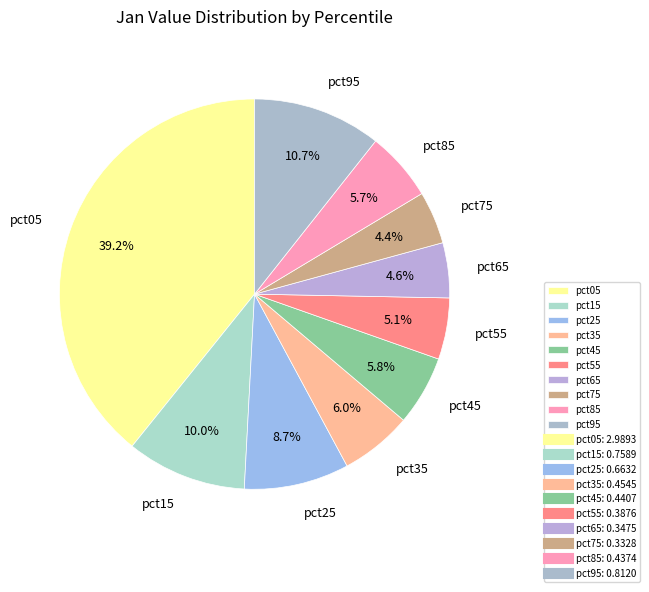

Does any single category account for the majority?

No